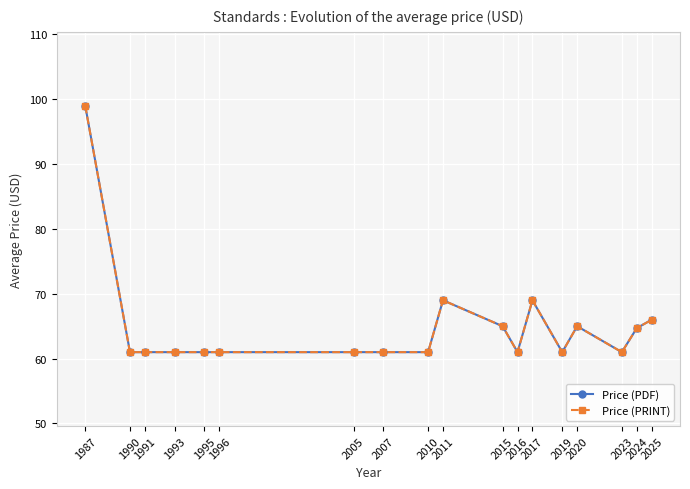

Reading left to right, list all the values displayed in this chart.

Price (PDF): 99.0	61.0	61.0	61.0	61.0	61.0	61.0	61.0	61.0	69.0	65.0	61.0	69.0	61.0	65.0	61.0	64.7	66.0
Price (PRINT): 99.0	61.0	61.0	61.0	61.0	61.0	61.0	61.0	61.0	69.0	65.0	61.0	69.0	61.0	65.0	61.0	64.7	66.0